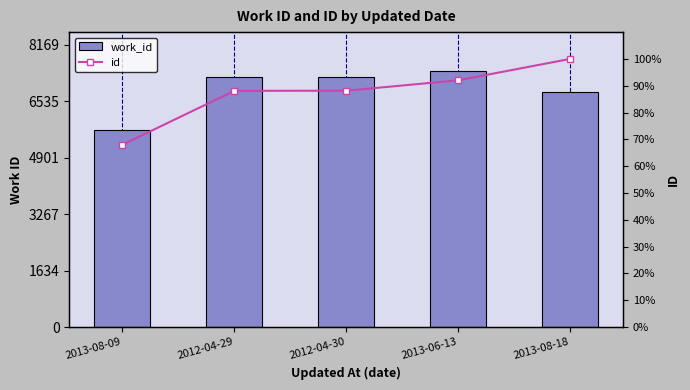

What position from the right is 2012-04-30?

3